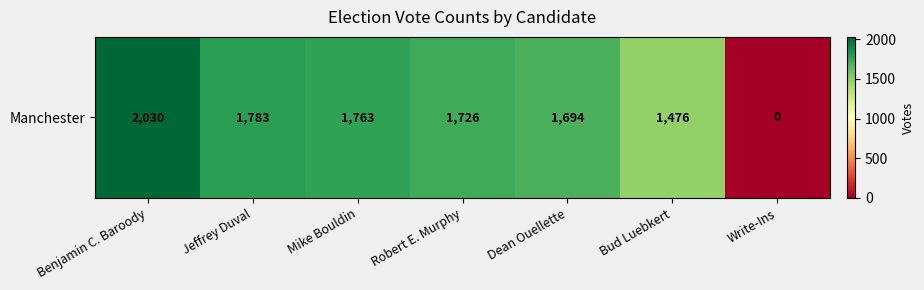

How many values exceed 1726?

3